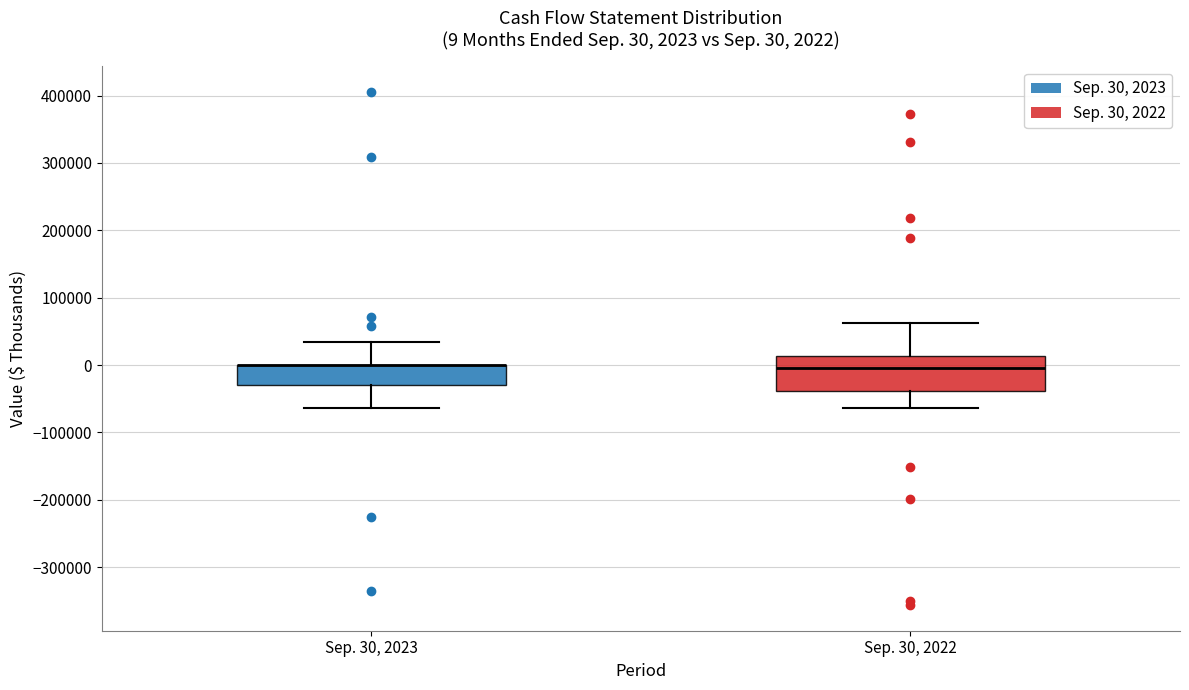

Comparing the boxes themselves (not the whiskers), which one is the tallest?

Sep. 30, 2022